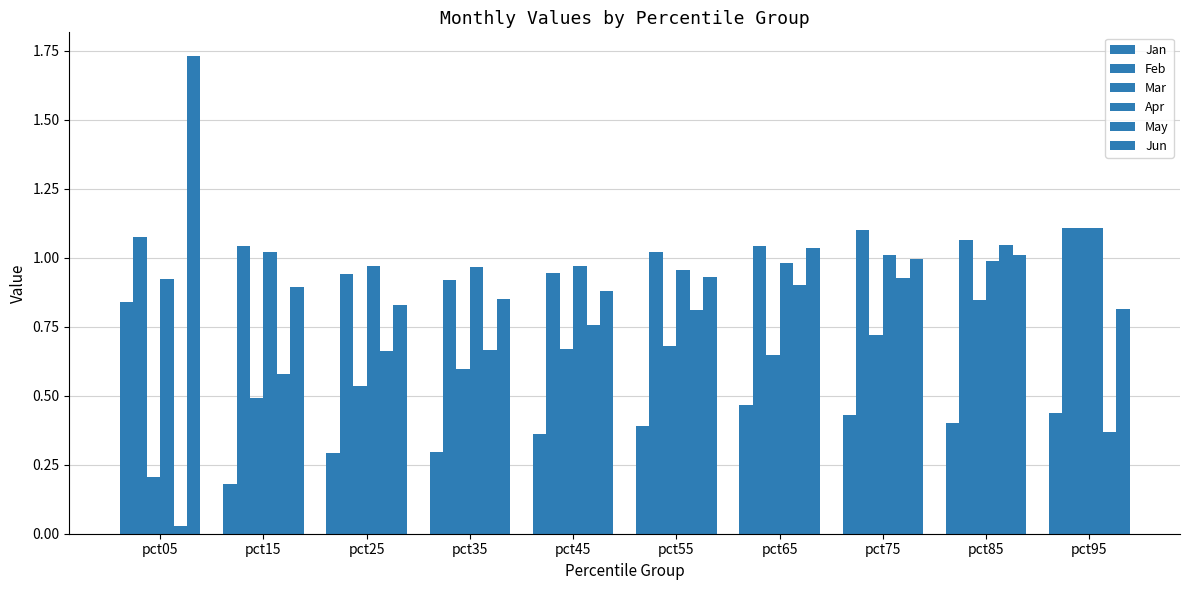

What is the approximate value of Jan at pct95?

0.4